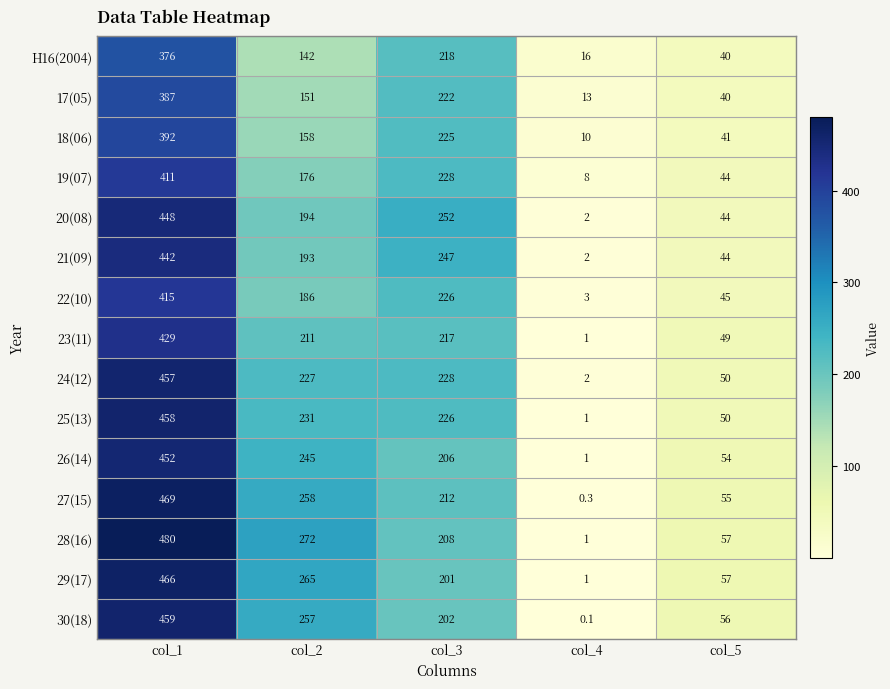

How many 28(16) values are between 57 and 272?

3